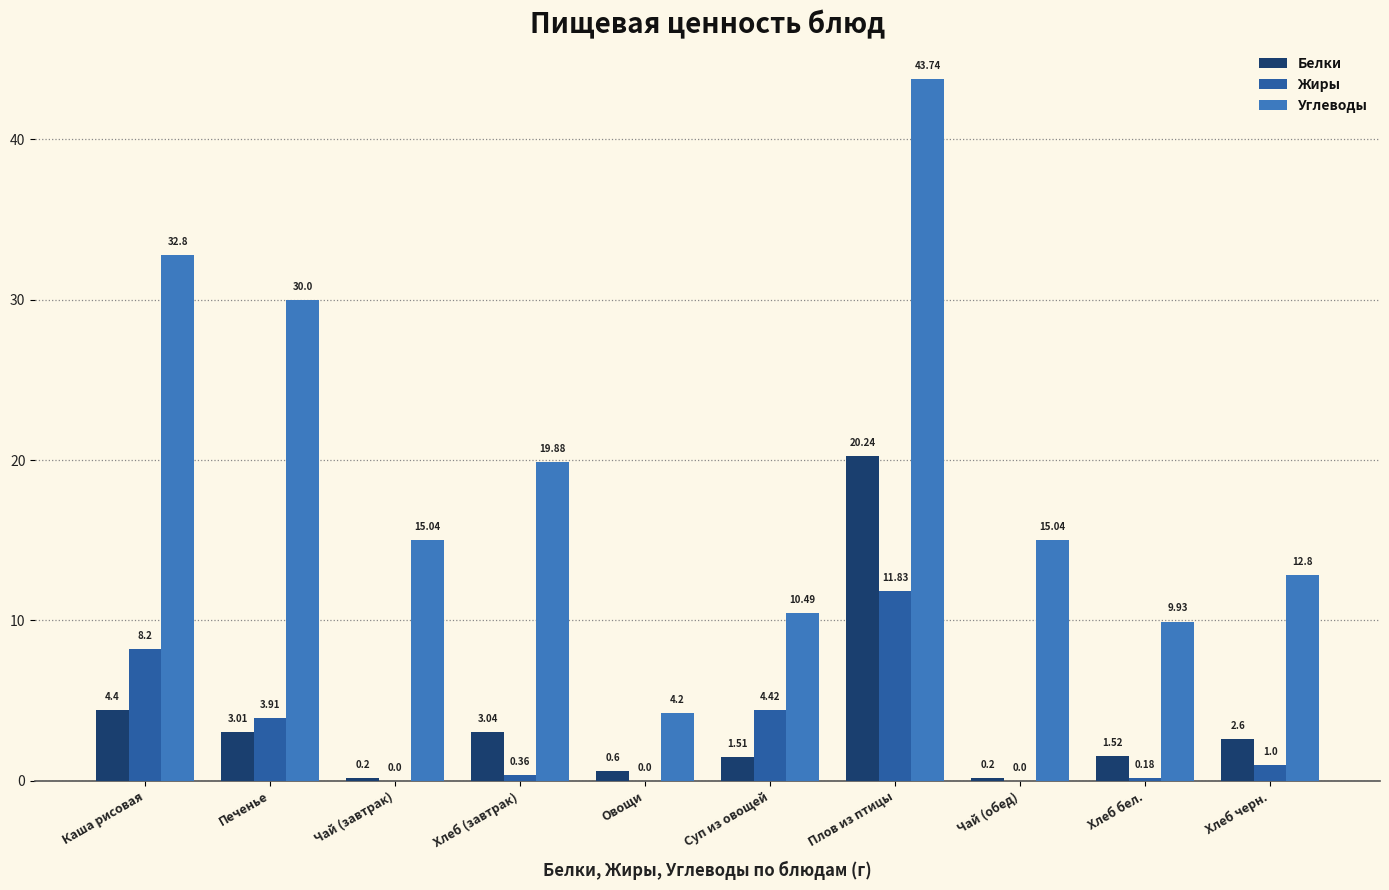

Which series changed the most between Хлеб (завтрак) and Хлеб бел.?

Углеводы